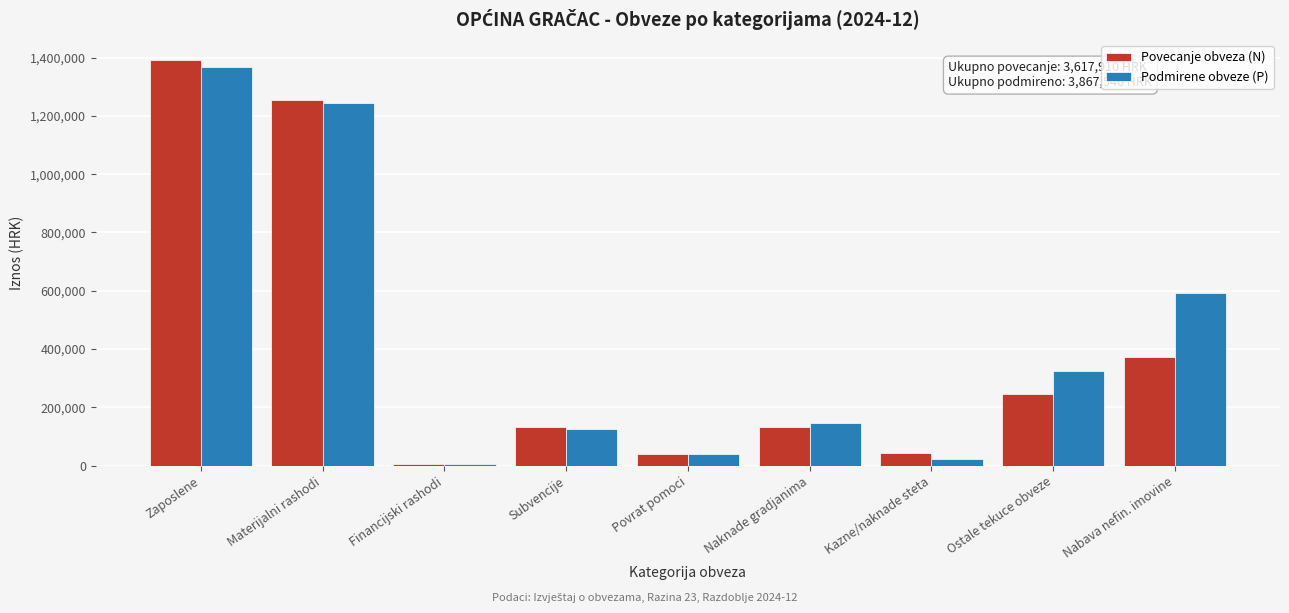

What is the difference between the maximum and minimum values in the Povecanje obveza (N) series?

1385219.0